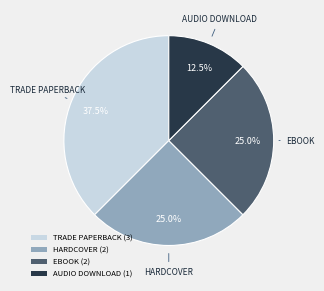

What is the smallest slice in the pie chart?

AUDIO DOWNLOAD (1)